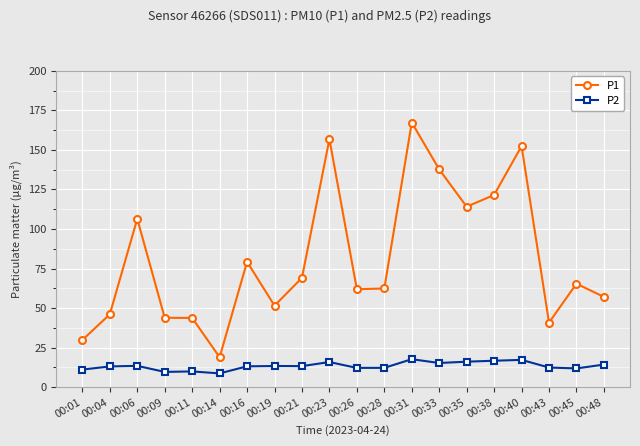

What is the minimum value for P2?

8.7